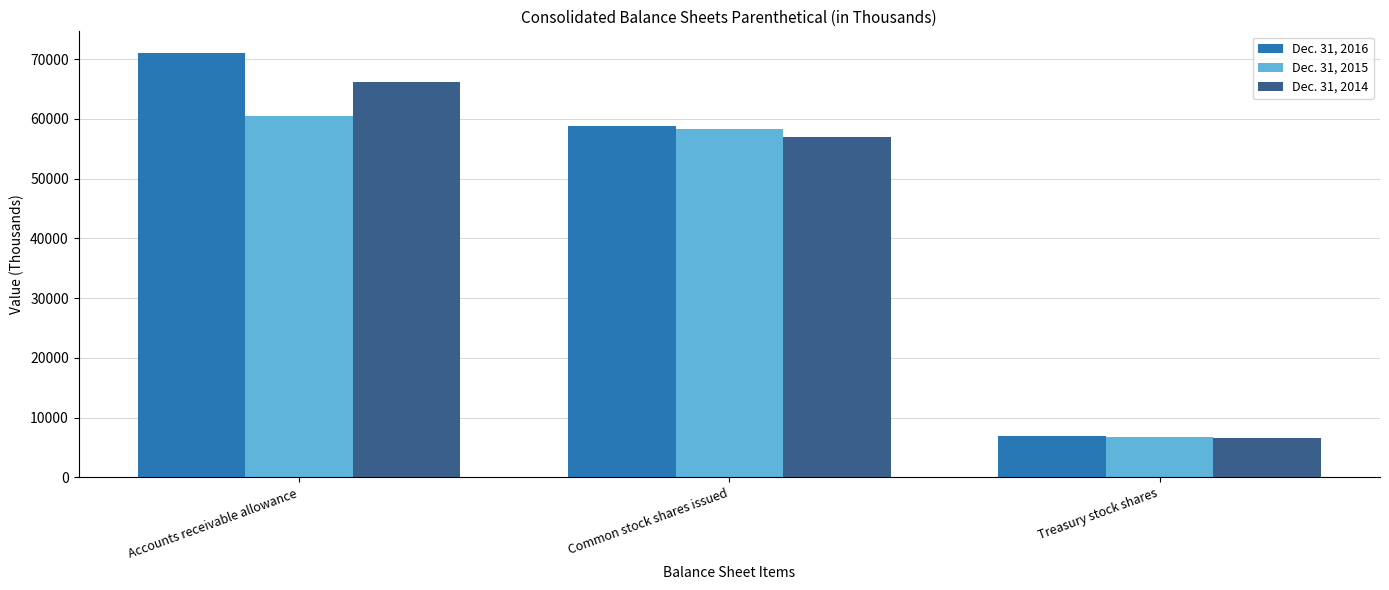

What is the difference between the highest and lowest values at Common stock shares issued?

1915